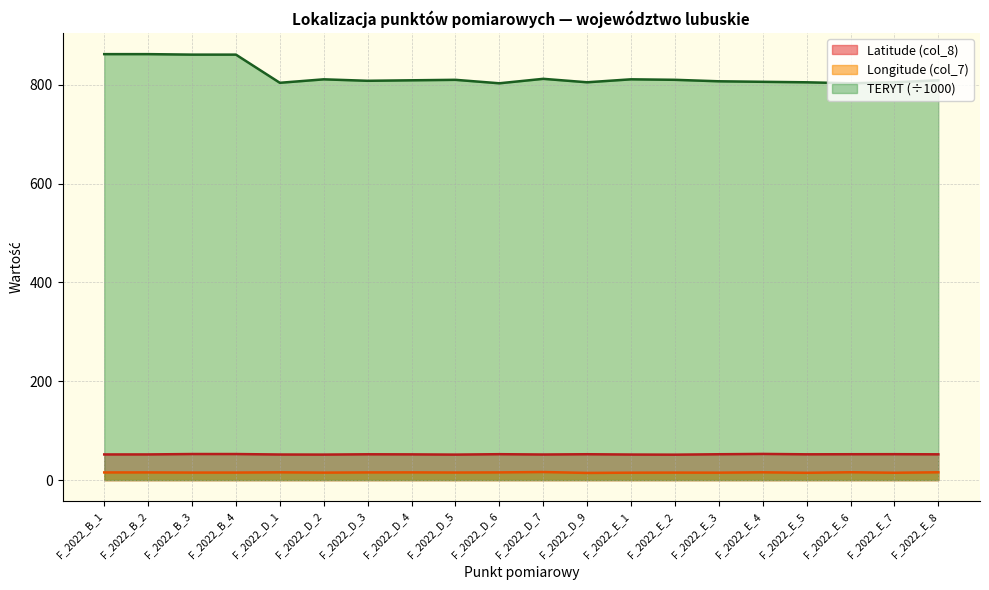

List the labels in order of TERYT value, largest first.

F_2022_B_1, F_2022_B_2, F_2022_B_3, F_2022_B_4, F_2022_D_7, F_2022_E_1, F_2022_D_2, F_2022_E_2, F_2022_D_5, F_2022_D_4, F_2022_E_8, F_2022_D_3, F_2022_E_3, F_2022_E_4, F_2022_D_9, F_2022_E_7, F_2022_E_5, F_2022_D_1, F_2022_E_6, F_2022_D_6